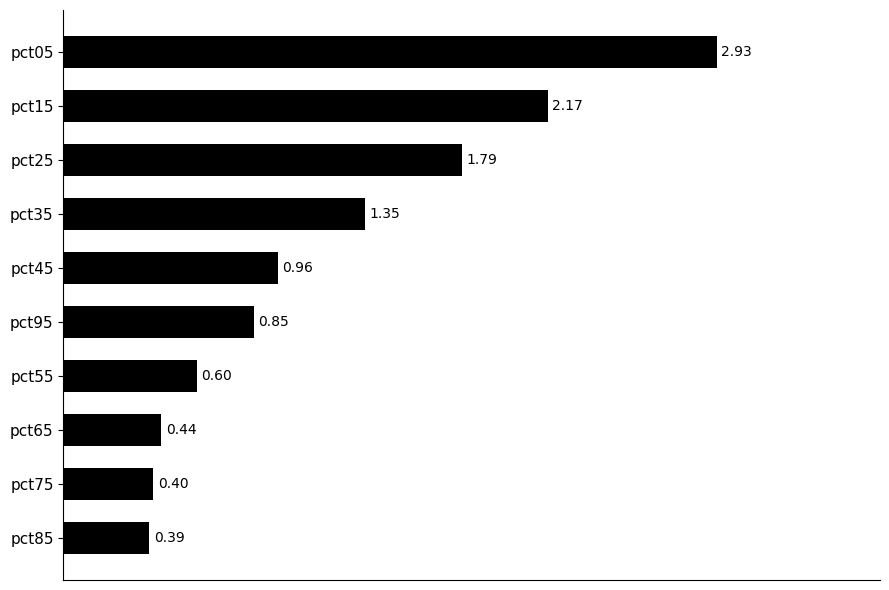

List the labels in order of value, largest first.

pct05, pct15, pct25, pct35, pct45, pct95, pct55, pct65, pct75, pct85